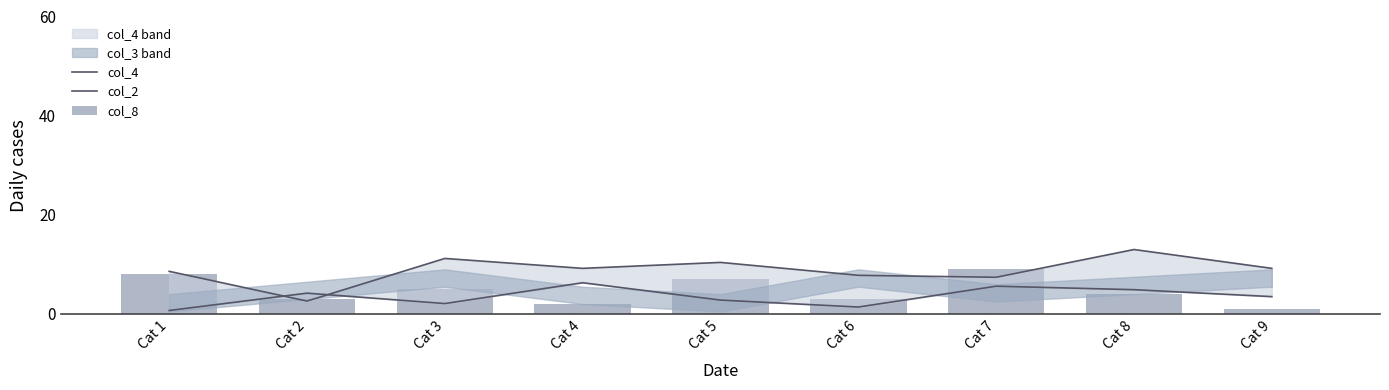

The value of col_2 at Cat 9 is 3.5. True or false?

True